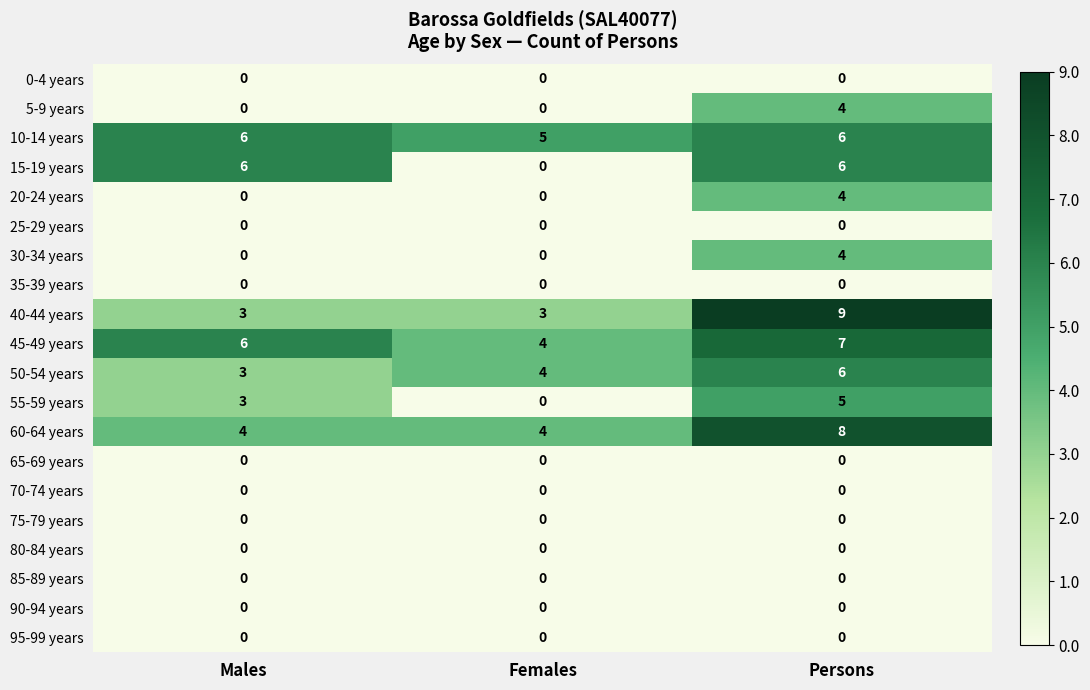

Is the value of 0-4 years at Persons greater than the value of 45-49 years at Persons?

No